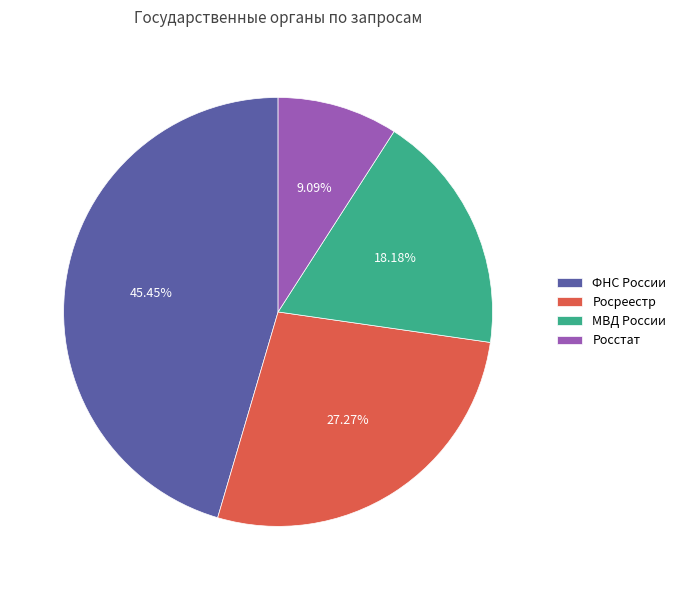

Does Росреестр account for over 50% of the chart?

No